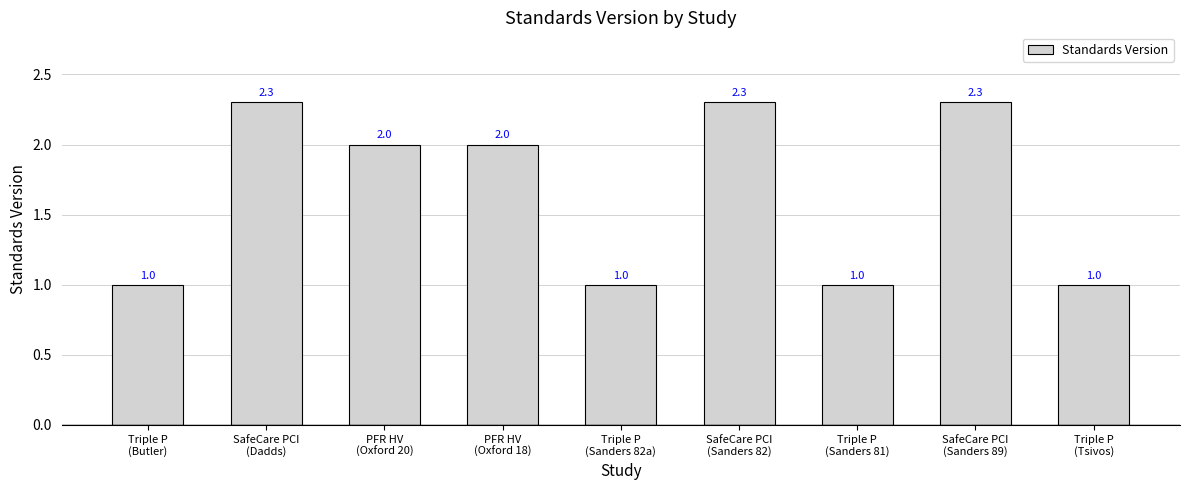

Are the bars grouped side by side (vs. stacked)?

No